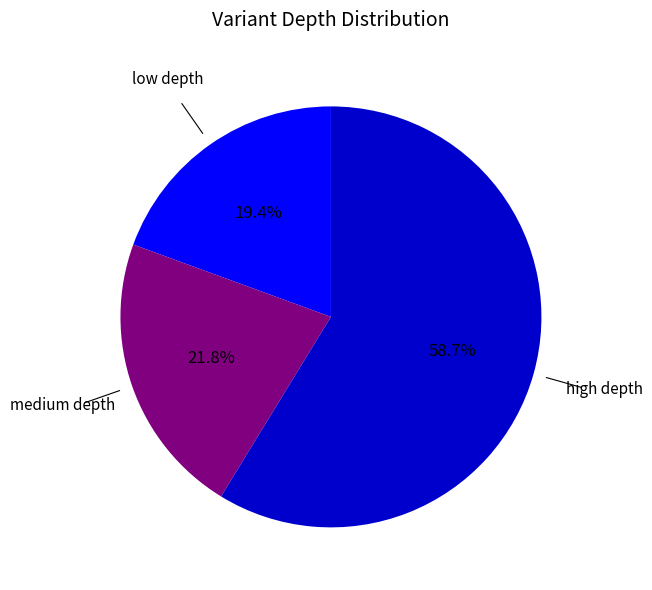

What is the ratio of the value at low depth to the value at medium depth?

0.9